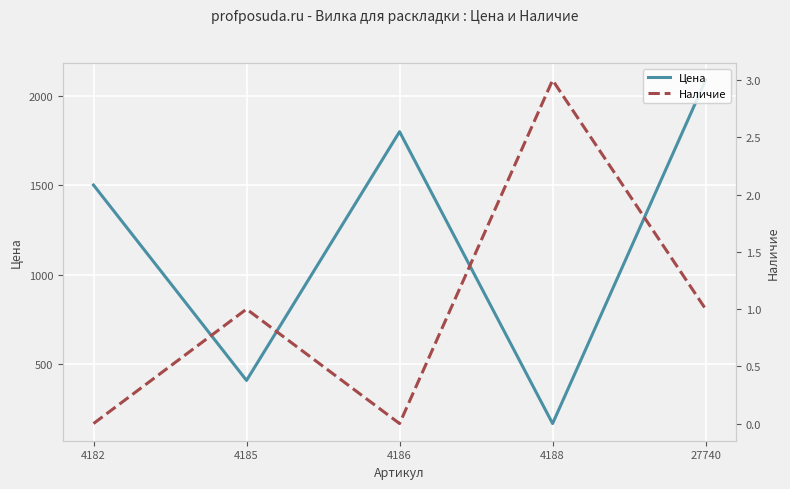

At 4182, list the series in order from smallest to largest.

Наличие, Цена